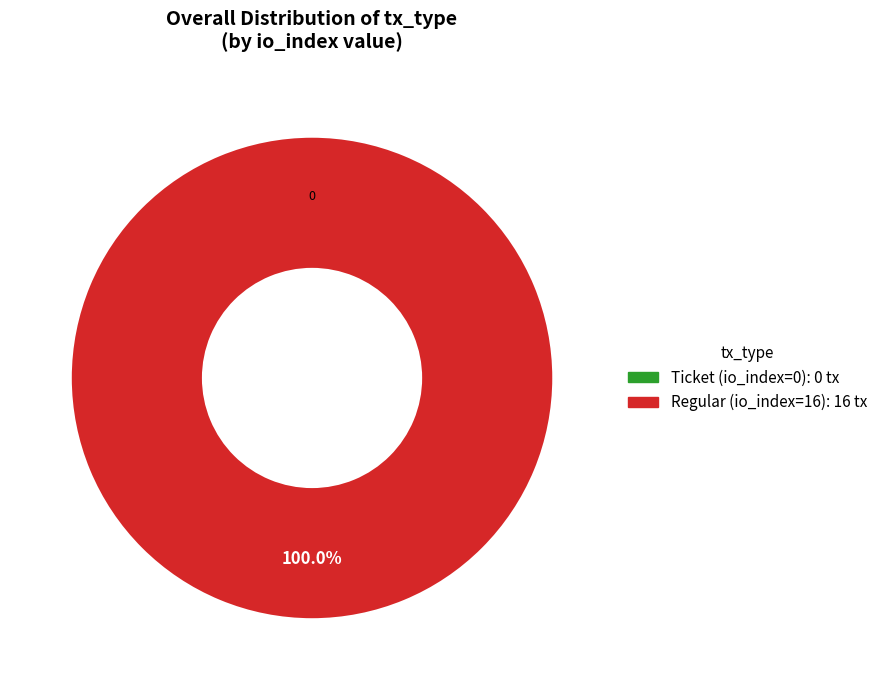

To the nearest percent, what is the combined percentage of Regular (io_index=16) and Ticket (io_index=0)?

100%